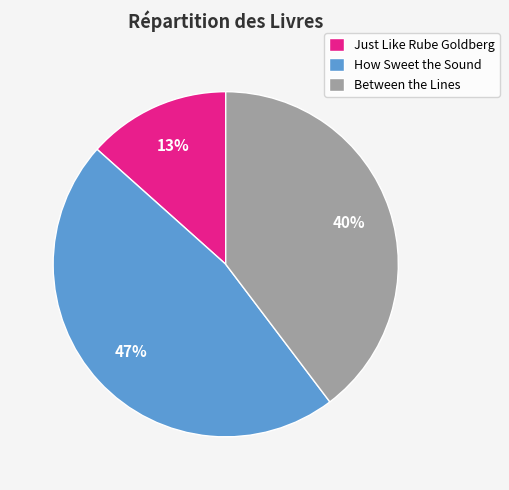

Which slice is the largest?

How Sweet the Sound